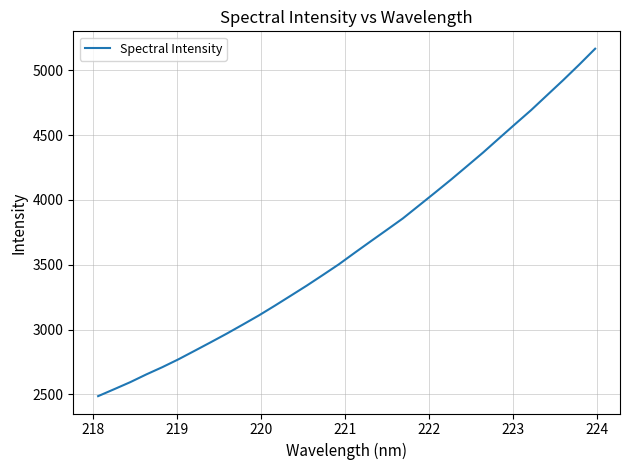

What is the difference between the maximum and minimum values?

2679.0